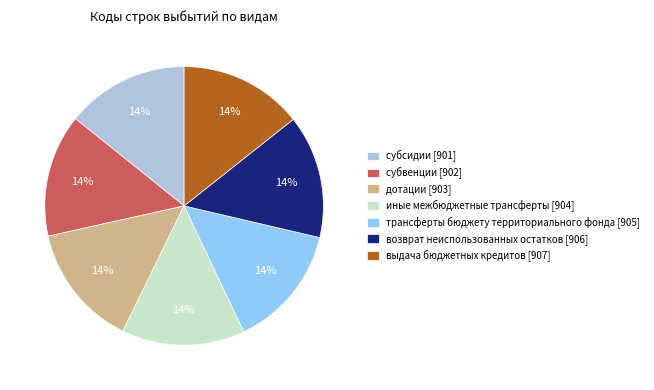

Is the sum of трансферты бюджету территориального фонда and дотации greater than half?

No